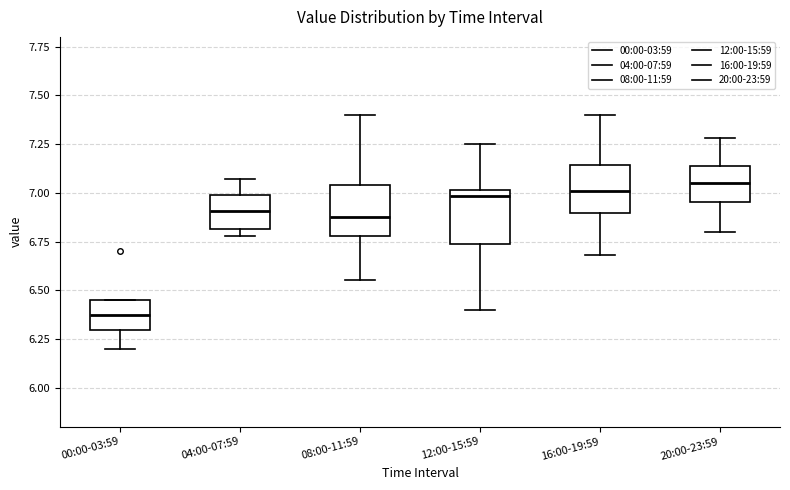

Reading left to right, read every box against the y-axis: the position of its median line, the range the box covers, and the ends of its whiskers. The values are not printed on the chart, so give them approximately, as read against the axis.

00:00-03:59: median 6.40, box 6.30 to 6.45, whiskers 6.20 to 6.45
04:00-07:59: median 6.90, box 6.80 to 7.00, whiskers 6.80 (just below the box's lower edge) to 7.05
08:00-11:59: median 6.90, box 6.80 to 7.05, whiskers 6.55 to 7.40
12:00-15:59: median 7.00 (just below the box's upper edge), box 6.75 to 7.00, whiskers 6.40 to 7.25
16:00-19:59: median 7.00, box 6.90 to 7.15, whiskers 6.70 to 7.40
20:00-23:59: median 7.05, box 6.95 to 7.15, whiskers 6.80 to 7.30